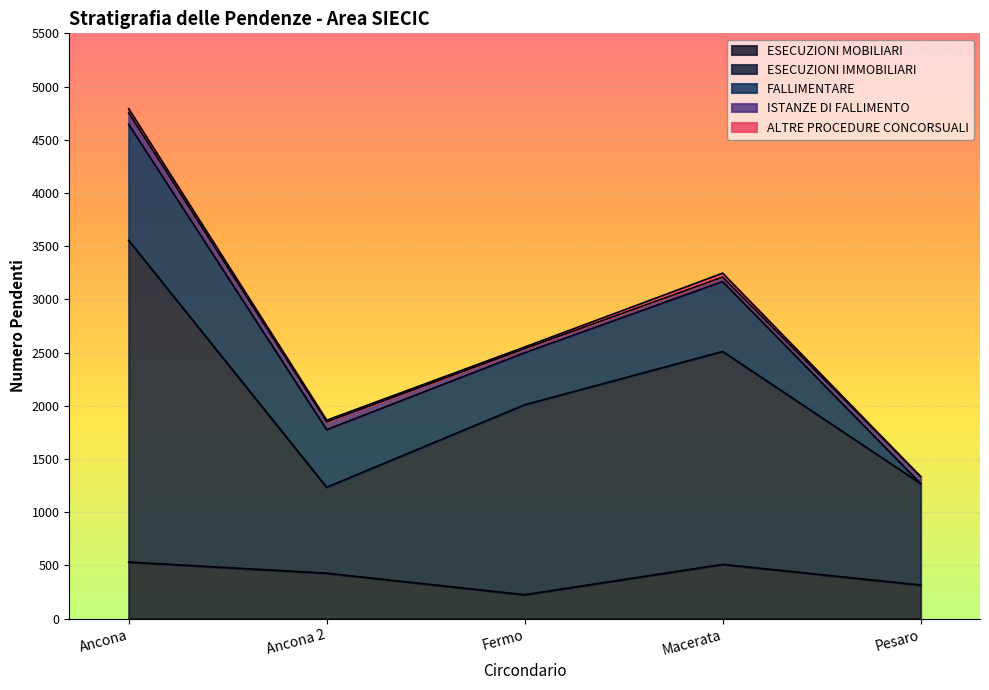

Between Fermo and Macerata, which is larger?

Macerata